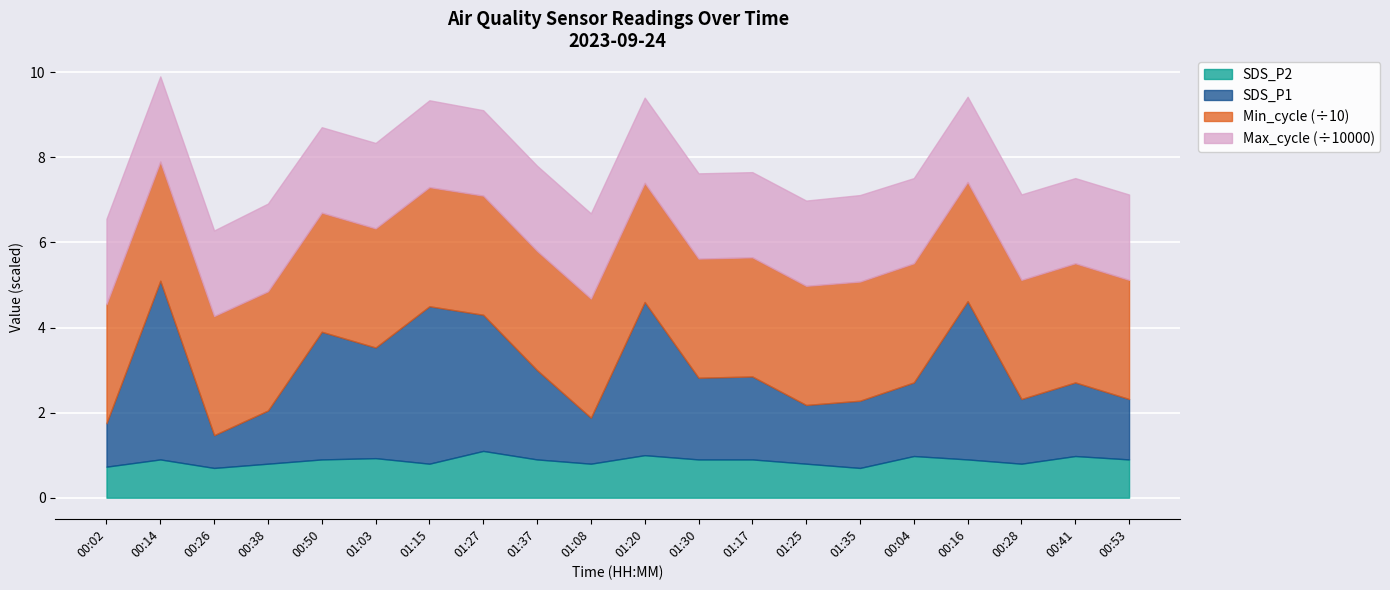

At which label does Min_cycle_k reach its minimum?

00:02